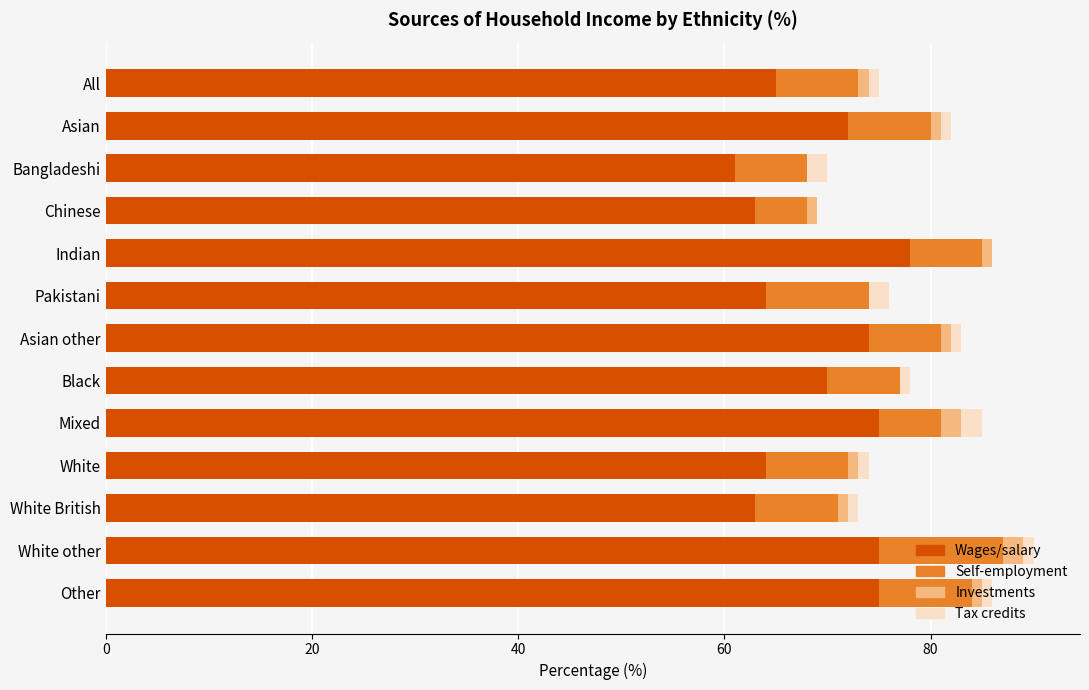

Which category has the highest value in the Wages/salary series?

Indian